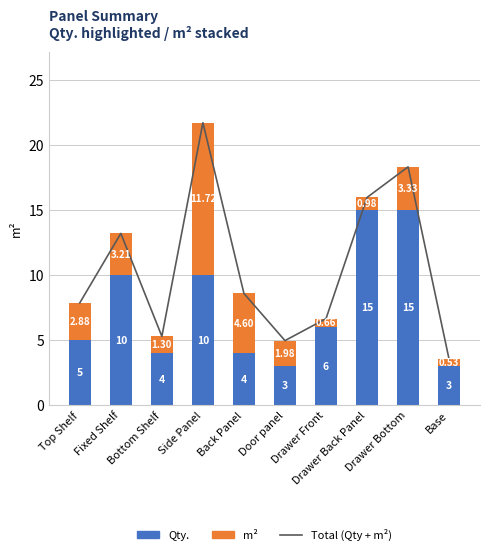

Which series has the largest total across all categories?

Total (Qty + m²)